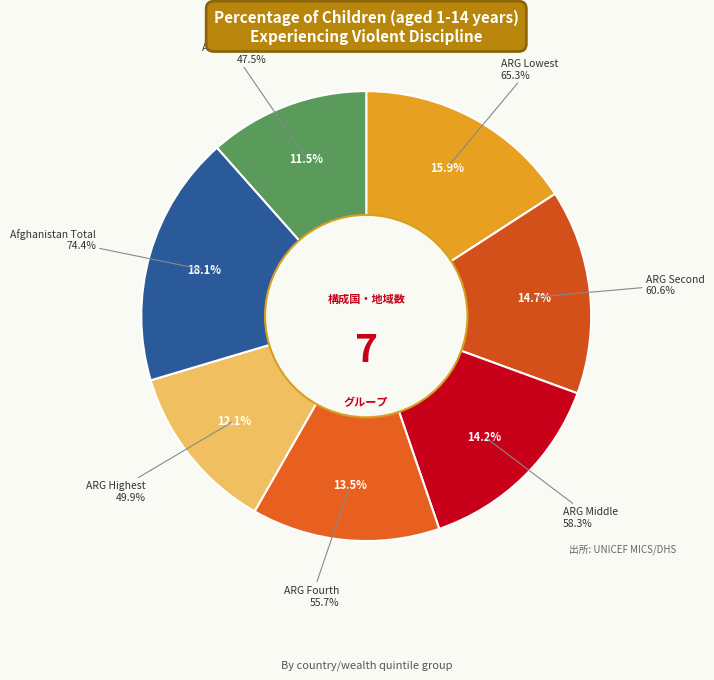

Which category has the smallest portion of the pie?

Albania (Total)